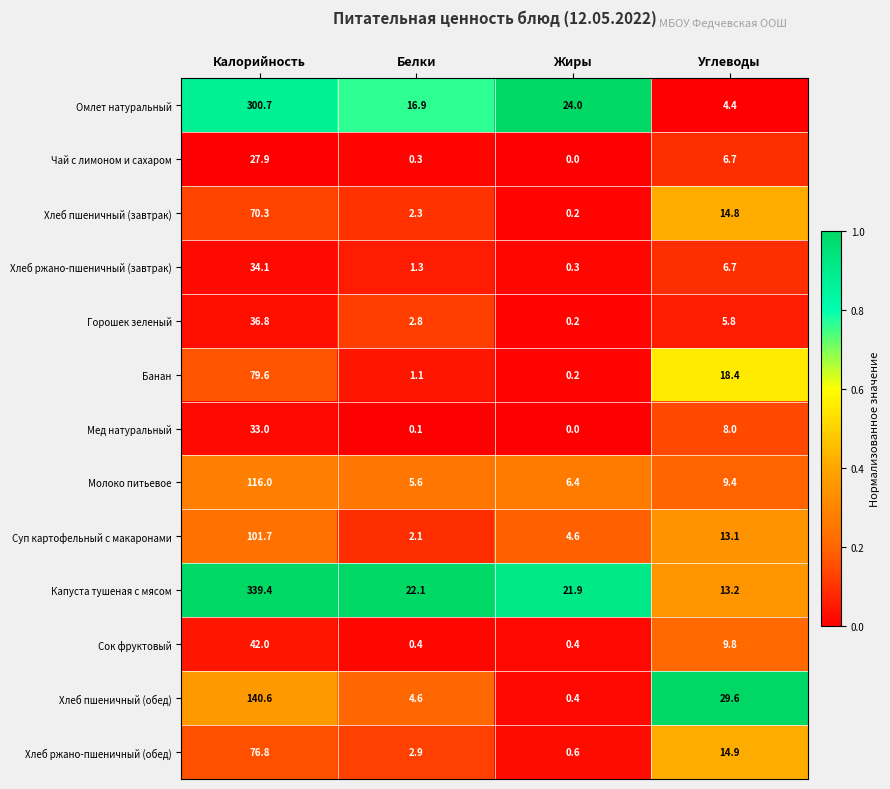

At how many categories does at least one series exceed 11?

4